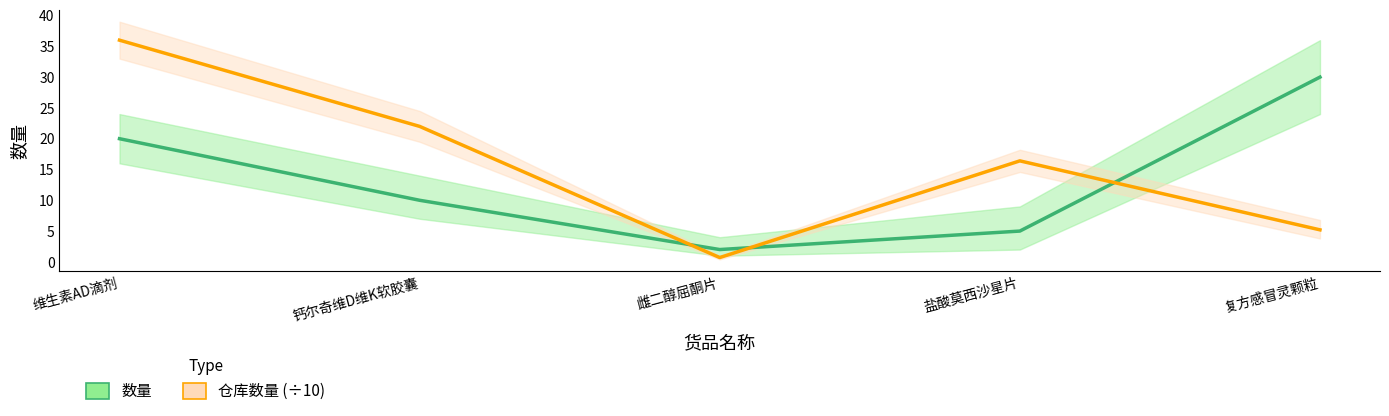

Where do 数量 and 仓库数量 (÷10) first cross each other?

钙尔奇维D维K软胶囊 and 雌二醇屈酮片